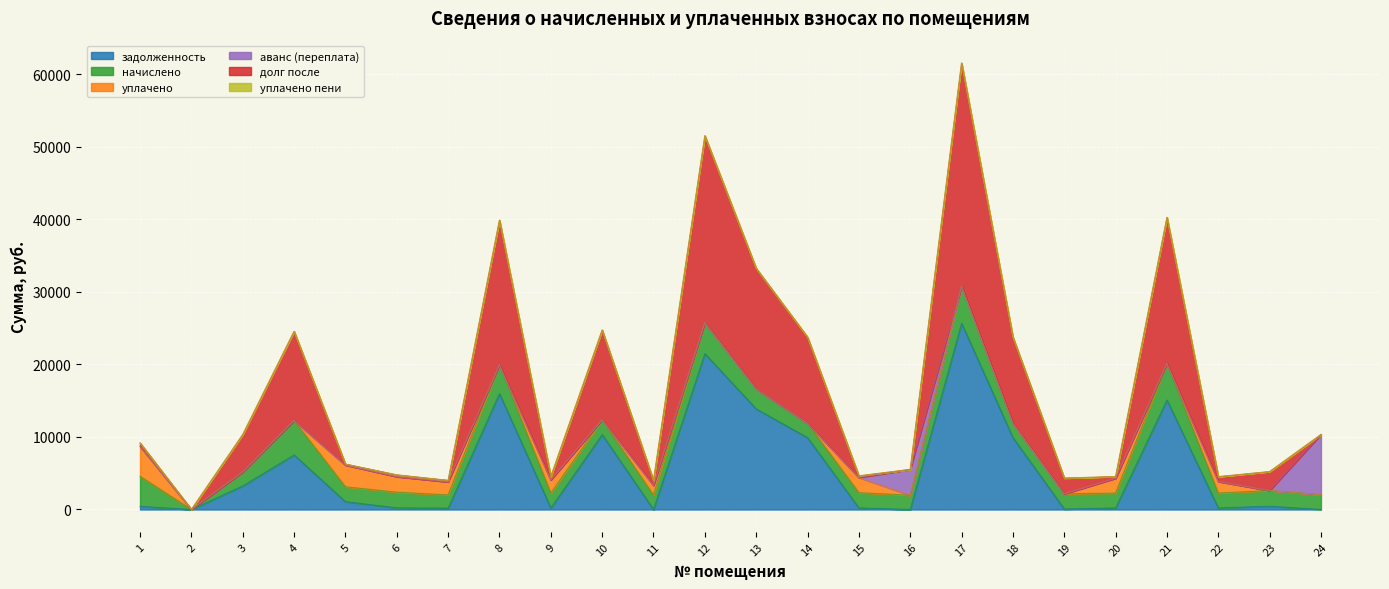

How many lines are shown in the chart?

6